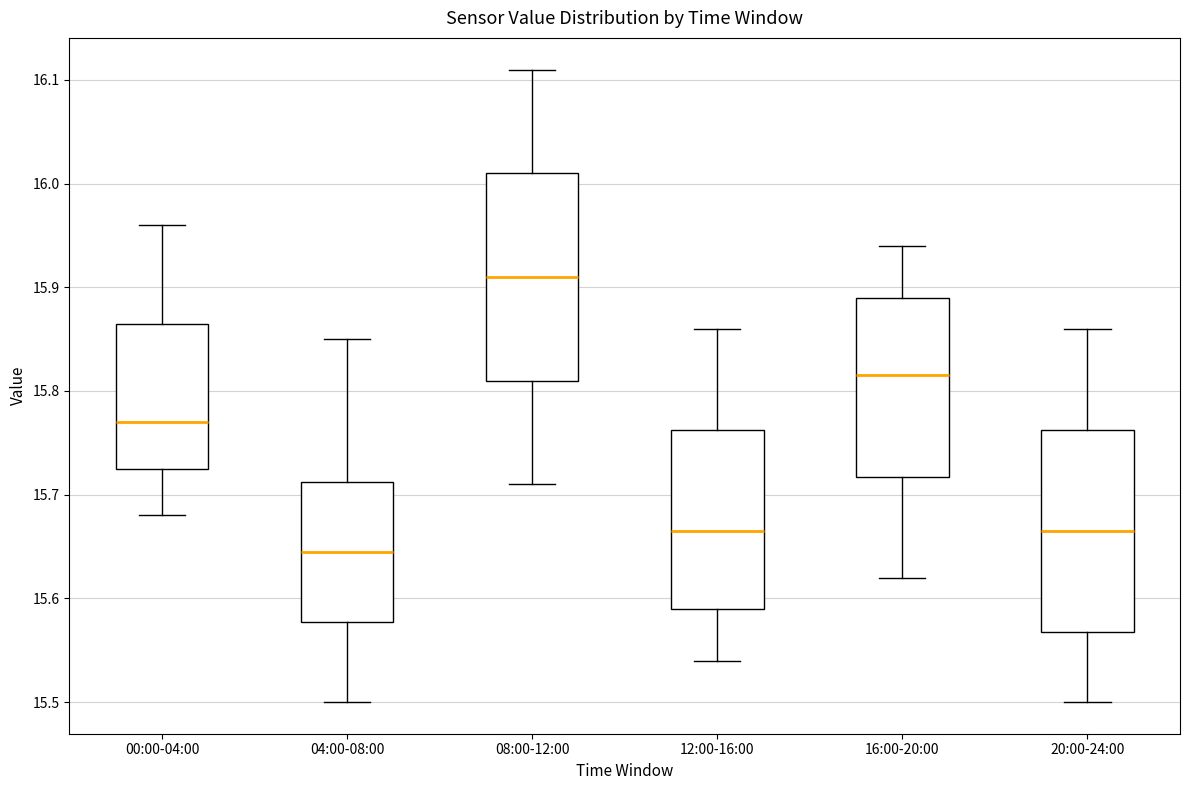

Reading left to right, read every box against the y-axis: the position of its median line, the range the box covers, and the ends of its whiskers. The values are not printed on the chart, so give them approximately, as read against the axis.

00:00-04:00: median 15.77, box 15.73 to 15.87, whiskers 15.68 to 15.96
04:00-08:00: median 15.65, box 15.58 to 15.71, whiskers 15.50 to 15.85
08:00-12:00: median 15.91, box 15.81 to 16.01, whiskers 15.71 to 16.11
12:00-16:00: median 15.67, box 15.59 to 15.76, whiskers 15.54 to 15.86
16:00-20:00: median 15.82, box 15.72 to 15.89, whiskers 15.62 to 15.94
20:00-24:00: median 15.67, box 15.57 to 15.76, whiskers 15.50 to 15.86